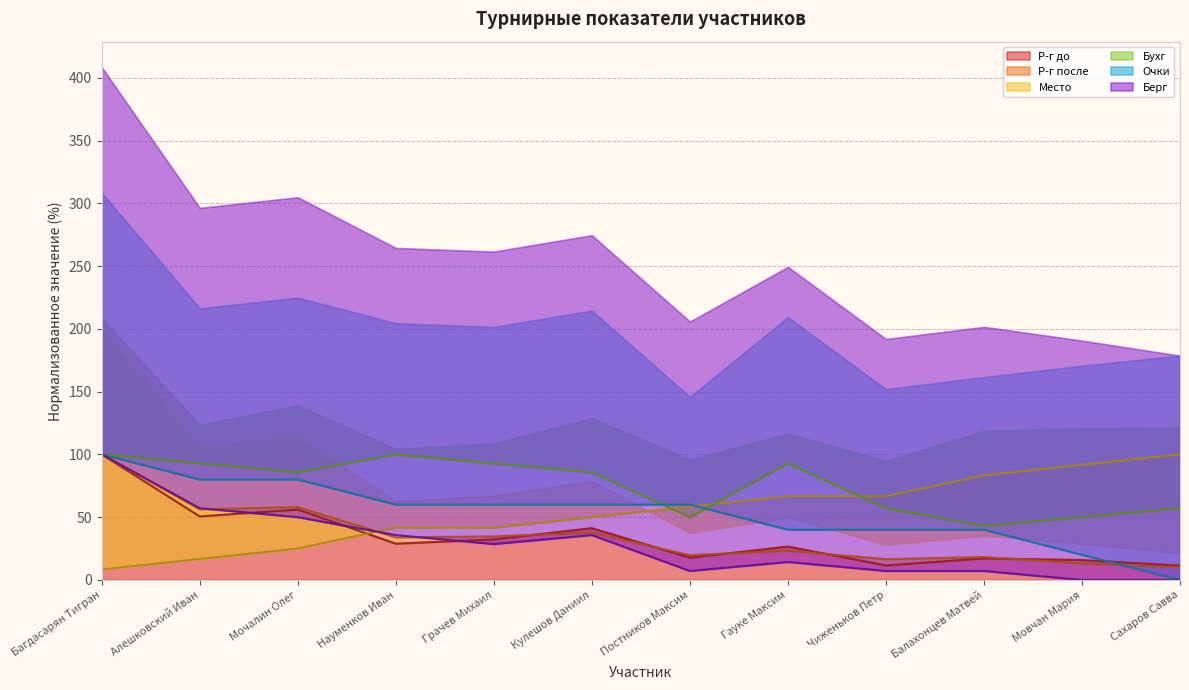

What is the label of the 1st point from the right?

Сахаров
Савва